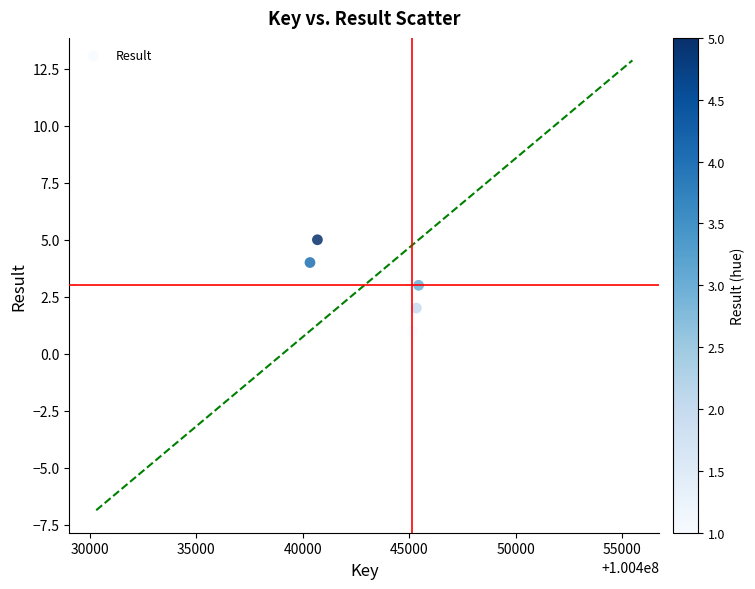

What is the average X value?

100443391